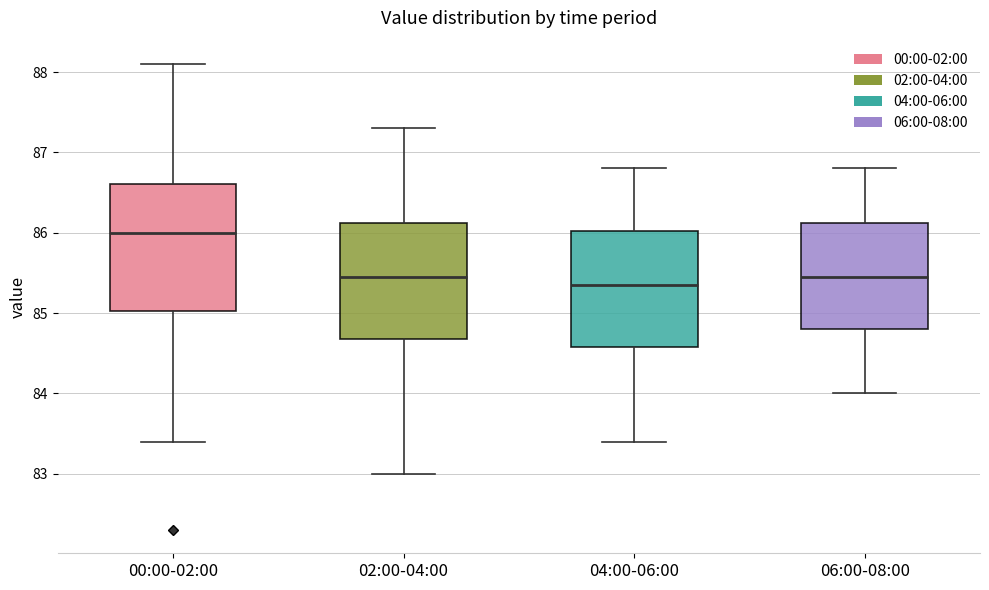

Where does the upper whisker of the box for 04:00-06:00 end on the y-axis? The values are not printed on the chart, so give them approximately, as read against the axis.

86.8